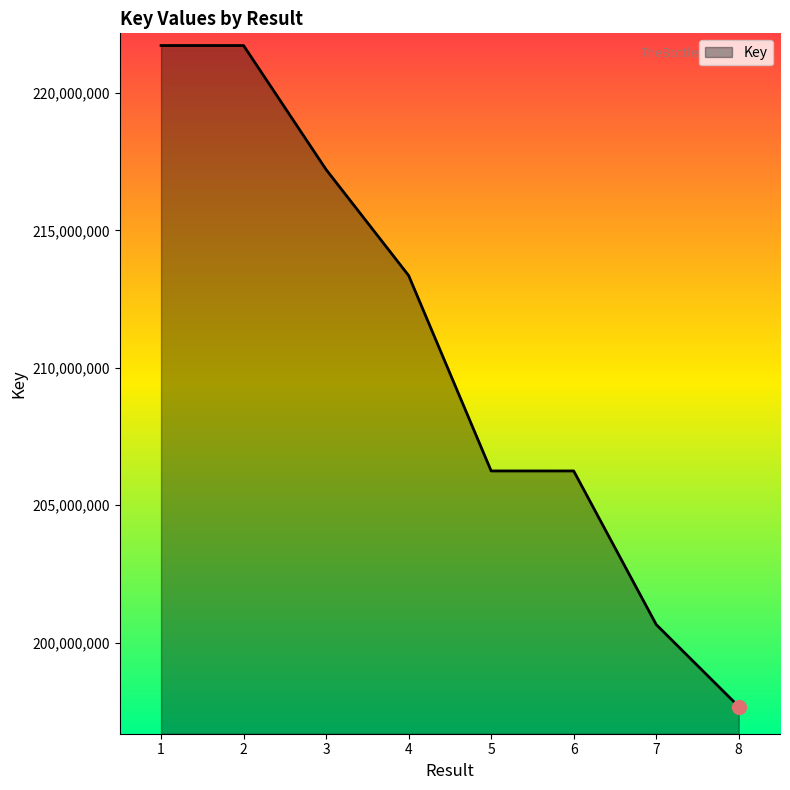

What is the change in value from 2 to 8?

-24061440